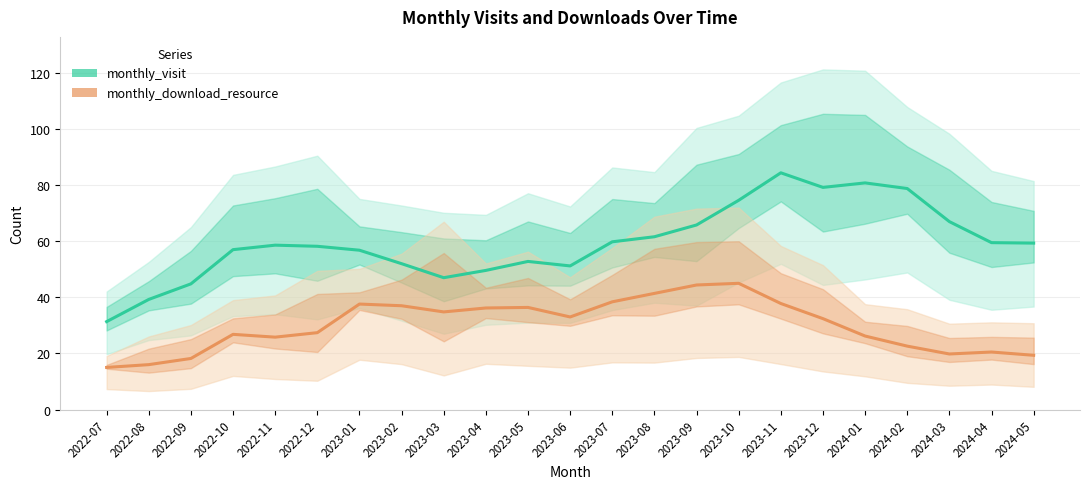

In monthly_visit, how many points are lower than both neighbors (excluding endpoints)?

3